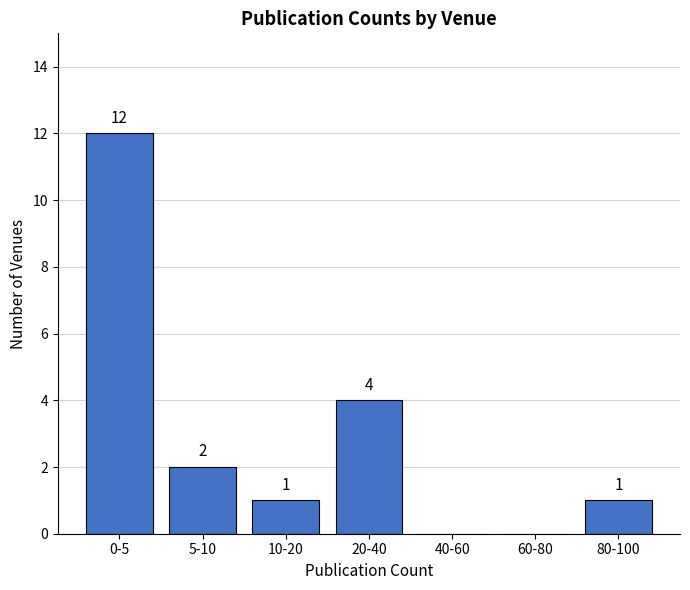

Reading left to right, transcribe all the data shown in this chart.

0-5=12	5-10=2	10-20=1	20-40=4	40-60=0	60-80=0	80-100=1